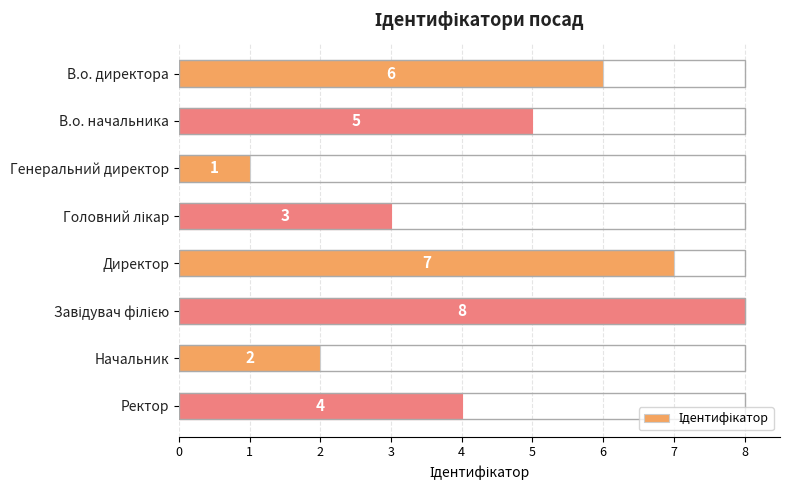

How many bars are there in total?

8